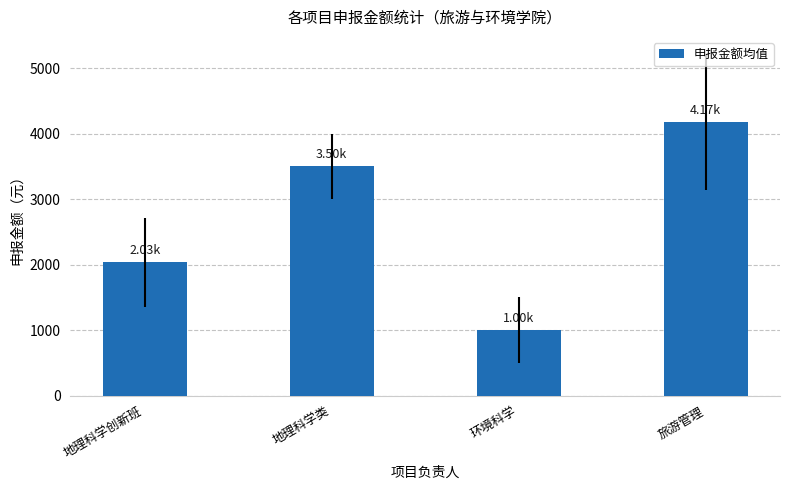

What is the ratio of the value at 地理科学创新班 to the value at 环境科学?

2.0